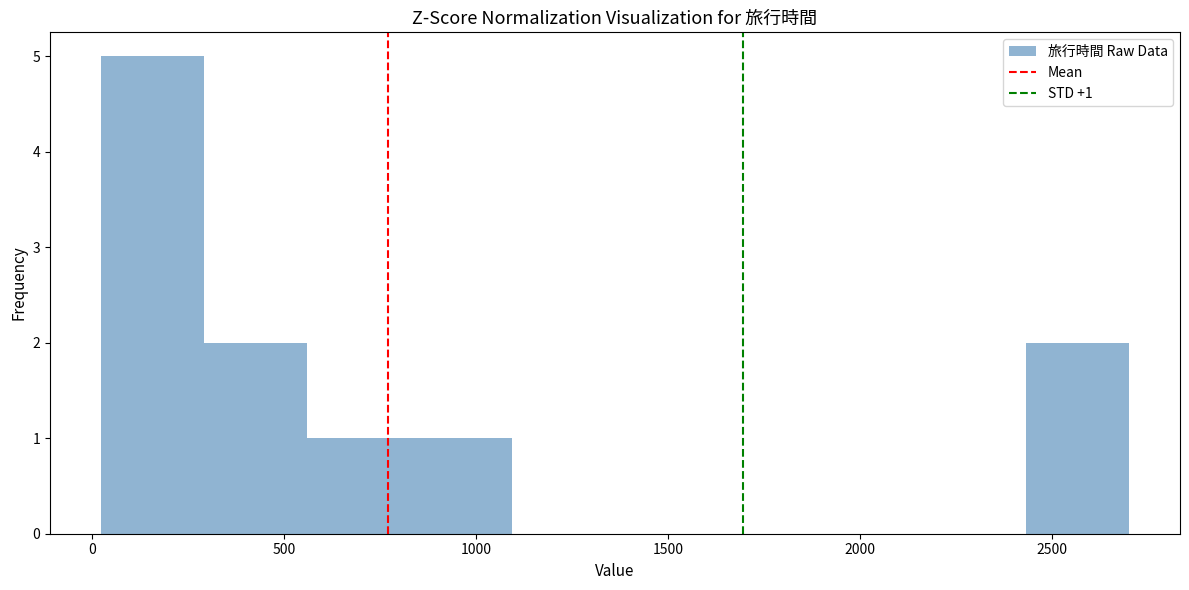

Which range on the x-axis has the tallest bar?

0 to 300